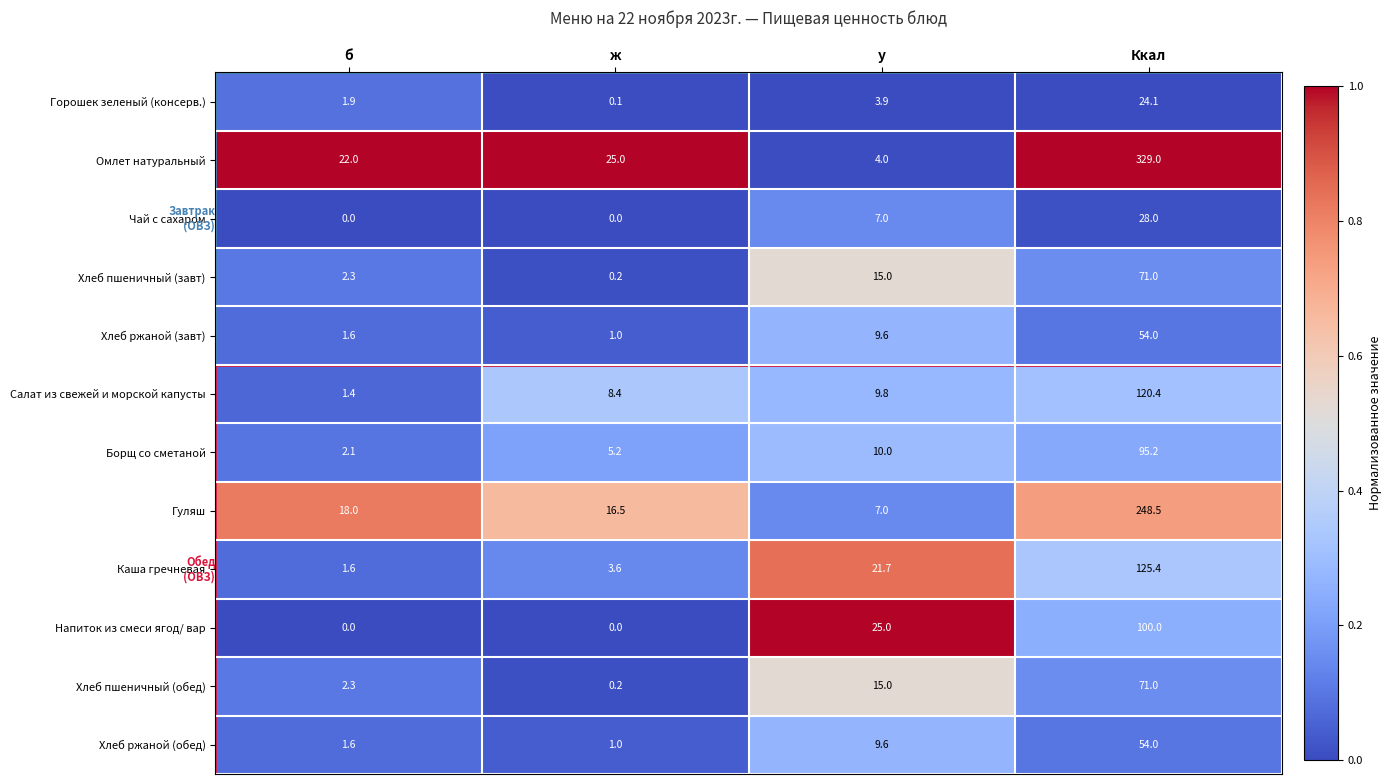

What is the difference between the highest and lowest values at у?

21.1